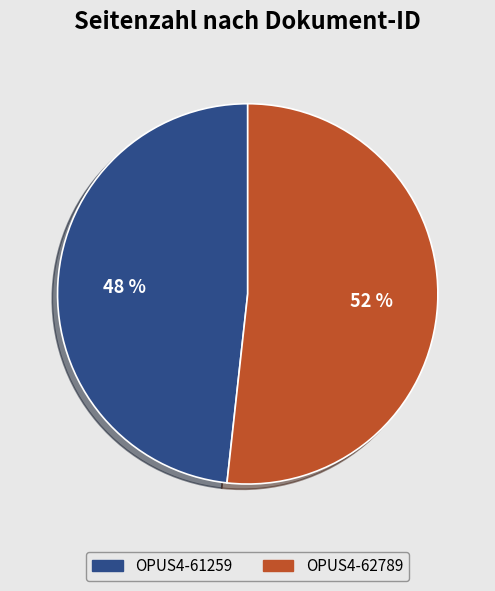

How many segments does this pie chart have?

2